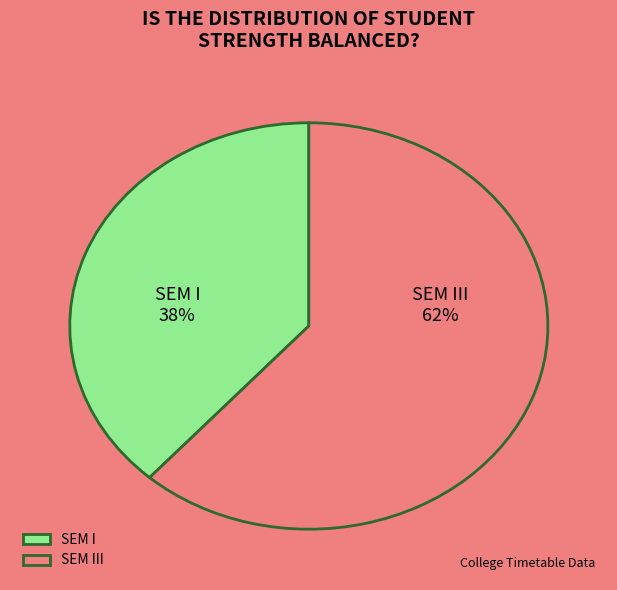

Which slice is the largest?

SEM III